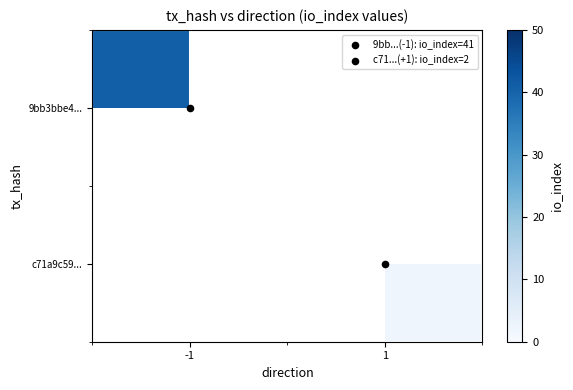

The value of 9bb3bbe4... at -1 is 70.8. True or false?

False